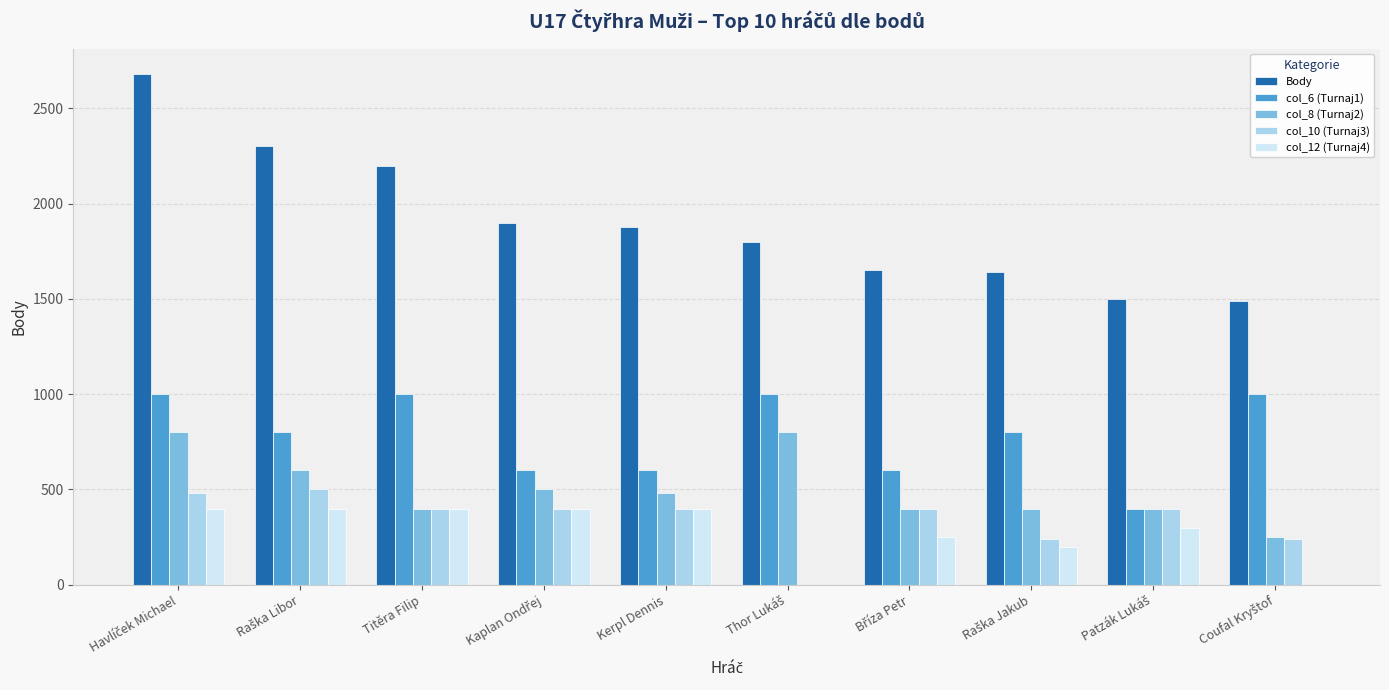

True or false: col_10 (Turnaj3) has a value of 155 at Titěra Filip.

False